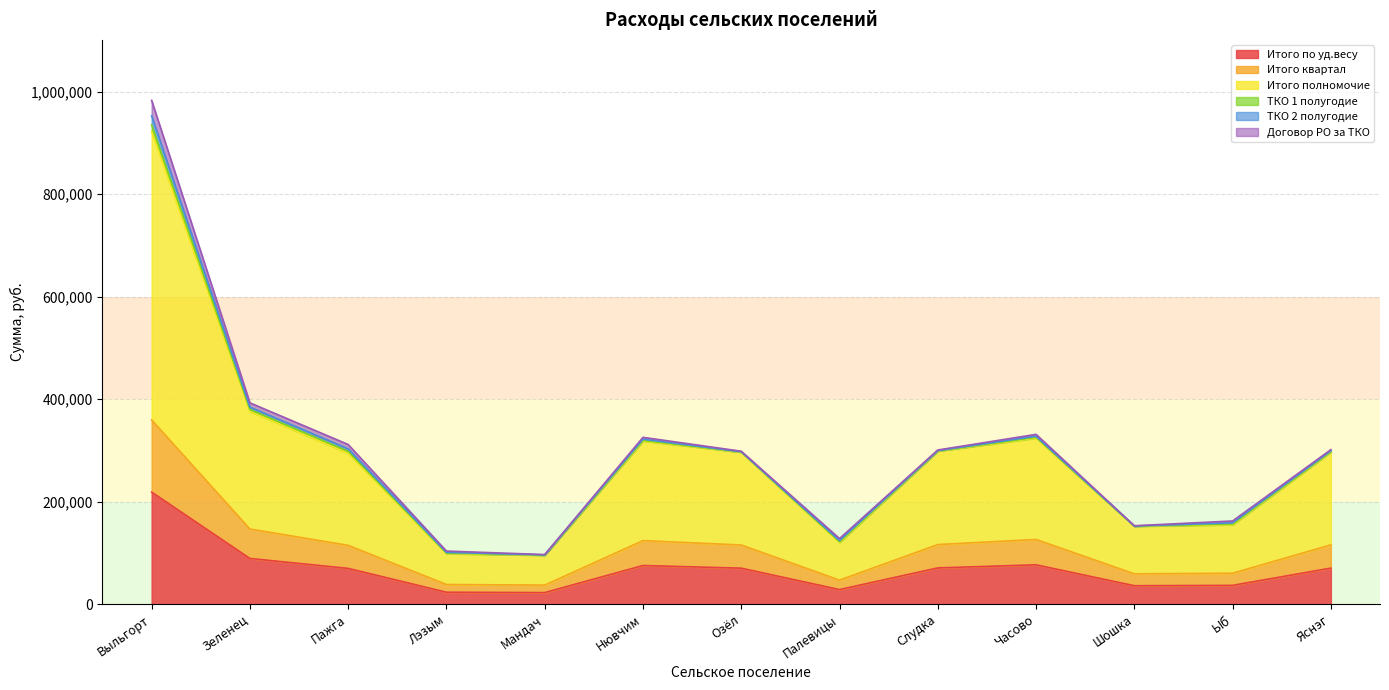

What is the label of the 1st point from the right?

Яснэг